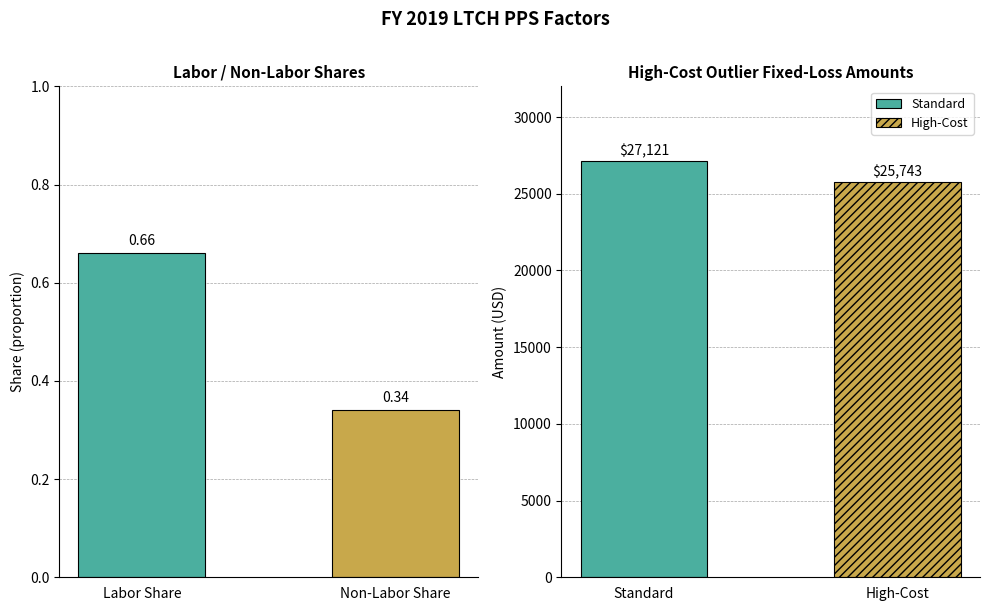

What is the label of the 2nd bar from the left?

Non-Labor Share